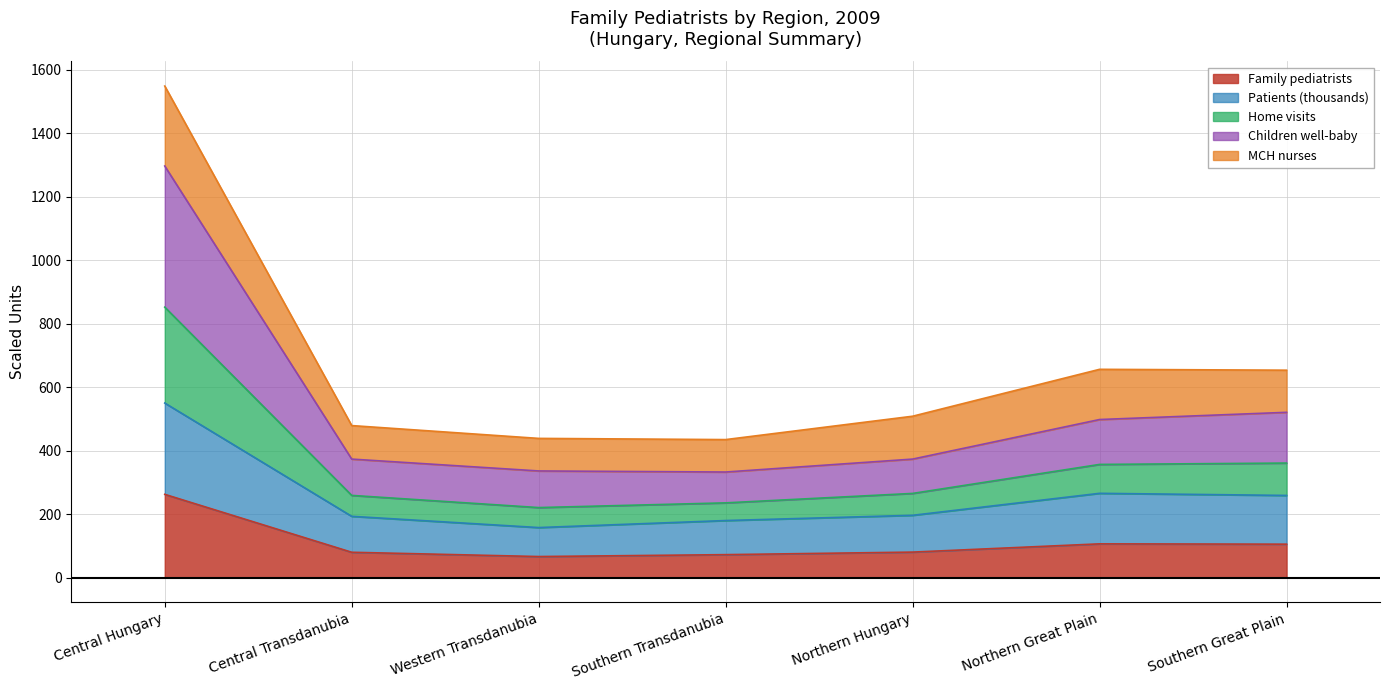

At which category is the sum across all series the highest?

Central Hungary